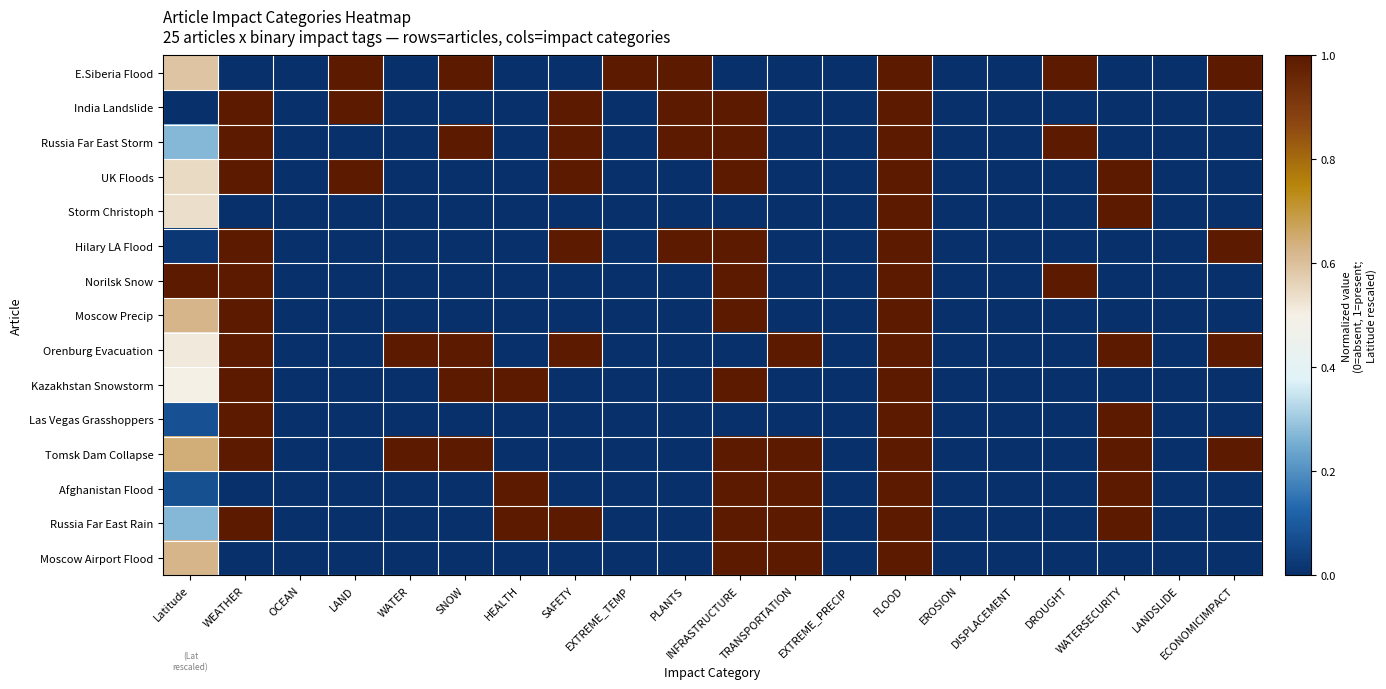

Reading left to right, list all the values displayed in this chart.

E.Siberia Flood: Latitude=0.6	WEATHER=0.0	OCEAN=0.0	LAND=1.0	WATER=0.0	SNOW=1.0	HEALTH=0.0	SAFETY=0.0	EXTREME_TEMP=1.0	PLANTS=1.0	INFRASTRUCTURE=0.0	TRANSPORTATION=0.0	EXTREME_PRECIP=0.0	FLOOD=1.0	EROSION=0.0	DISPLACEMENT=0.0	DROUGHT=1.0	WATERSECURITY=0.0	LANDSLIDE=0.0	ECONOMICIMPACT=1.0
India Landslide: Latitude=0.0	WEATHER=1.0	OCEAN=0.0	LAND=1.0	WATER=0.0	SNOW=0.0	HEALTH=0.0	SAFETY=1.0	EXTREME_TEMP=0.0	PLANTS=1.0	INFRASTRUCTURE=1.0	TRANSPORTATION=0.0	EXTREME_PRECIP=0.0	FLOOD=1.0	EROSION=0.0	DISPLACEMENT=0.0	DROUGHT=0.0	WATERSECURITY=0.0	LANDSLIDE=0.0	ECONOMICIMPACT=0.0
Russia Far East Storm: Latitude=0.3	WEATHER=1.0	OCEAN=0.0	LAND=0.0	WATER=0.0	SNOW=1.0	HEALTH=0.0	SAFETY=1.0	EXTREME_TEMP=0.0	PLANTS=1.0	INFRASTRUCTURE=1.0	TRANSPORTATION=0.0	EXTREME_PRECIP=0.0	FLOOD=1.0	EROSION=0.0	DISPLACEMENT=0.0	DROUGHT=1.0	WATERSECURITY=0.0	LANDSLIDE=0.0	ECONOMICIMPACT=0.0
UK Floods: Latitude=0.5	WEATHER=1.0	OCEAN=0.0	LAND=1.0	WATER=0.0	SNOW=0.0	HEALTH=0.0	SAFETY=1.0	EXTREME_TEMP=0.0	PLANTS=0.0	INFRASTRUCTURE=1.0	TRANSPORTATION=0.0	EXTREME_PRECIP=0.0	FLOOD=1.0	EROSION=0.0	DISPLACEMENT=0.0	DROUGHT=0.0	WATERSECURITY=1.0	LANDSLIDE=0.0	ECONOMICIMPACT=0.0
Storm Christoph: Latitude=0.5	WEATHER=0.0	OCEAN=0.0	LAND=0.0	WATER=0.0	SNOW=0.0	HEALTH=0.0	SAFETY=0.0	EXTREME_TEMP=0.0	PLANTS=0.0	INFRASTRUCTURE=0.0	TRANSPORTATION=0.0	EXTREME_PRECIP=0.0	FLOOD=1.0	EROSION=0.0	DISPLACEMENT=0.0	DROUGHT=0.0	WATERSECURITY=1.0	LANDSLIDE=0.0	ECONOMICIMPACT=0.0
Hilary LA Flood: Latitude=0.0	WEATHER=1.0	OCEAN=0.0	LAND=0.0	WATER=0.0	SNOW=0.0	HEALTH=0.0	SAFETY=1.0	EXTREME_TEMP=0.0	PLANTS=1.0	INFRASTRUCTURE=1.0	TRANSPORTATION=0.0	EXTREME_PRECIP=0.0	FLOOD=1.0	EROSION=0.0	DISPLACEMENT=0.0	DROUGHT=0.0	WATERSECURITY=0.0	LANDSLIDE=0.0	ECONOMICIMPACT=1.0
Norilsk Snow: Latitude=1.0	WEATHER=1.0	OCEAN=0.0	LAND=0.0	WATER=0.0	SNOW=0.0	HEALTH=0.0	SAFETY=0.0	EXTREME_TEMP=0.0	PLANTS=0.0	INFRASTRUCTURE=1.0	TRANSPORTATION=0.0	EXTREME_PRECIP=0.0	FLOOD=1.0	EROSION=0.0	DISPLACEMENT=0.0	DROUGHT=1.0	WATERSECURITY=0.0	LANDSLIDE=0.0	ECONOMICIMPACT=0.0
Moscow Precip: Latitude=0.6	WEATHER=1.0	OCEAN=0.0	LAND=0.0	WATER=0.0	SNOW=0.0	HEALTH=0.0	SAFETY=0.0	EXTREME_TEMP=0.0	PLANTS=0.0	INFRASTRUCTURE=1.0	TRANSPORTATION=0.0	EXTREME_PRECIP=0.0	FLOOD=1.0	EROSION=0.0	DISPLACEMENT=0.0	DROUGHT=0.0	WATERSECURITY=0.0	LANDSLIDE=0.0	ECONOMICIMPACT=0.0
Orenburg Evacuation: Latitude=0.5	WEATHER=1.0	OCEAN=0.0	LAND=0.0	WATER=1.0	SNOW=1.0	HEALTH=0.0	SAFETY=1.0	EXTREME_TEMP=0.0	PLANTS=0.0	INFRASTRUCTURE=0.0	TRANSPORTATION=1.0	EXTREME_PRECIP=0.0	FLOOD=1.0	EROSION=0.0	DISPLACEMENT=0.0	DROUGHT=0.0	WATERSECURITY=1.0	LANDSLIDE=0.0	ECONOMICIMPACT=1.0
Kazakhstan Snowstorm: Latitude=0.5	WEATHER=1.0	OCEAN=0.0	LAND=0.0	WATER=0.0	SNOW=1.0	HEALTH=1.0	SAFETY=0.0	EXTREME_TEMP=0.0	PLANTS=0.0	INFRASTRUCTURE=1.0	TRANSPORTATION=0.0	EXTREME_PRECIP=0.0	FLOOD=1.0	EROSION=0.0	DISPLACEMENT=0.0	DROUGHT=0.0	WATERSECURITY=0.0	LANDSLIDE=0.0	ECONOMICIMPACT=0.0
Las Vegas Grasshoppers: Latitude=0.1	WEATHER=1.0	OCEAN=0.0	LAND=0.0	WATER=0.0	SNOW=0.0	HEALTH=0.0	SAFETY=0.0	EXTREME_TEMP=0.0	PLANTS=0.0	INFRASTRUCTURE=0.0	TRANSPORTATION=0.0	EXTREME_PRECIP=0.0	FLOOD=1.0	EROSION=0.0	DISPLACEMENT=0.0	DROUGHT=0.0	WATERSECURITY=1.0	LANDSLIDE=0.0	ECONOMICIMPACT=0.0
Tomsk Dam Collapse: Latitude=0.6	WEATHER=1.0	OCEAN=0.0	LAND=0.0	WATER=1.0	SNOW=1.0	HEALTH=0.0	SAFETY=0.0	EXTREME_TEMP=0.0	PLANTS=0.0	INFRASTRUCTURE=1.0	TRANSPORTATION=1.0	EXTREME_PRECIP=0.0	FLOOD=1.0	EROSION=0.0	DISPLACEMENT=0.0	DROUGHT=0.0	WATERSECURITY=1.0	LANDSLIDE=0.0	ECONOMICIMPACT=1.0
Afghanistan Flood: Latitude=0.1	WEATHER=0.0	OCEAN=0.0	LAND=0.0	WATER=0.0	SNOW=0.0	HEALTH=1.0	SAFETY=0.0	EXTREME_TEMP=0.0	PLANTS=0.0	INFRASTRUCTURE=1.0	TRANSPORTATION=1.0	EXTREME_PRECIP=0.0	FLOOD=1.0	EROSION=0.0	DISPLACEMENT=0.0	DROUGHT=0.0	WATERSECURITY=1.0	LANDSLIDE=0.0	ECONOMICIMPACT=0.0
Russia Far East Rain: Latitude=0.3	WEATHER=1.0	OCEAN=0.0	LAND=0.0	WATER=0.0	SNOW=0.0	HEALTH=1.0	SAFETY=1.0	EXTREME_TEMP=0.0	PLANTS=0.0	INFRASTRUCTURE=1.0	TRANSPORTATION=1.0	EXTREME_PRECIP=0.0	FLOOD=1.0	EROSION=0.0	DISPLACEMENT=0.0	DROUGHT=0.0	WATERSECURITY=1.0	LANDSLIDE=0.0	ECONOMICIMPACT=0.0
Moscow Airport Flood: Latitude=0.6	WEATHER=0.0	OCEAN=0.0	LAND=0.0	WATER=0.0	SNOW=0.0	HEALTH=0.0	SAFETY=0.0	EXTREME_TEMP=0.0	PLANTS=0.0	INFRASTRUCTURE=1.0	TRANSPORTATION=1.0	EXTREME_PRECIP=0.0	FLOOD=1.0	EROSION=0.0	DISPLACEMENT=0.0	DROUGHT=0.0	WATERSECURITY=0.0	LANDSLIDE=0.0	ECONOMICIMPACT=0.0